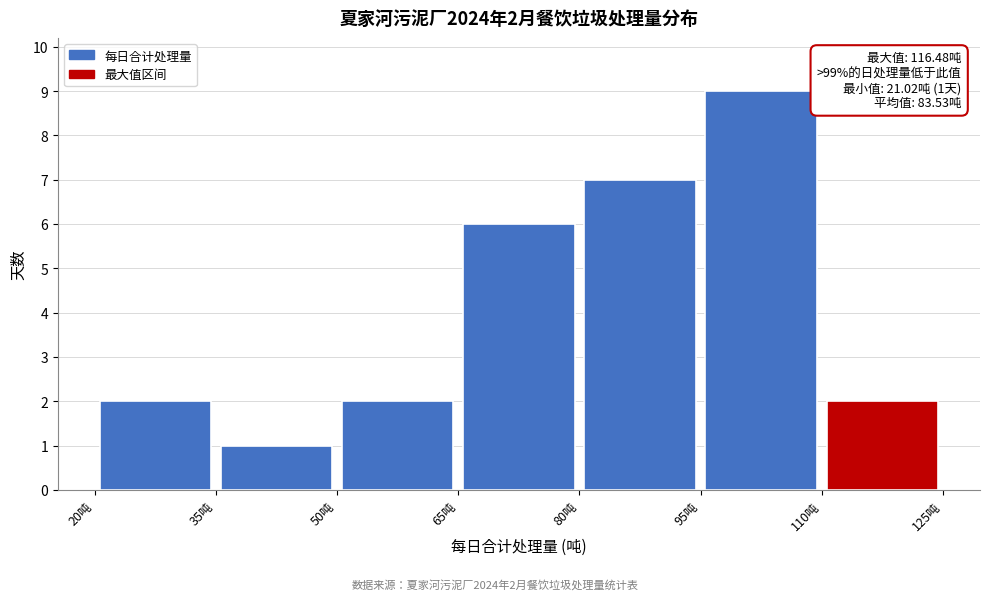

Which range on the x-axis has the tallest bar?

95 to 110